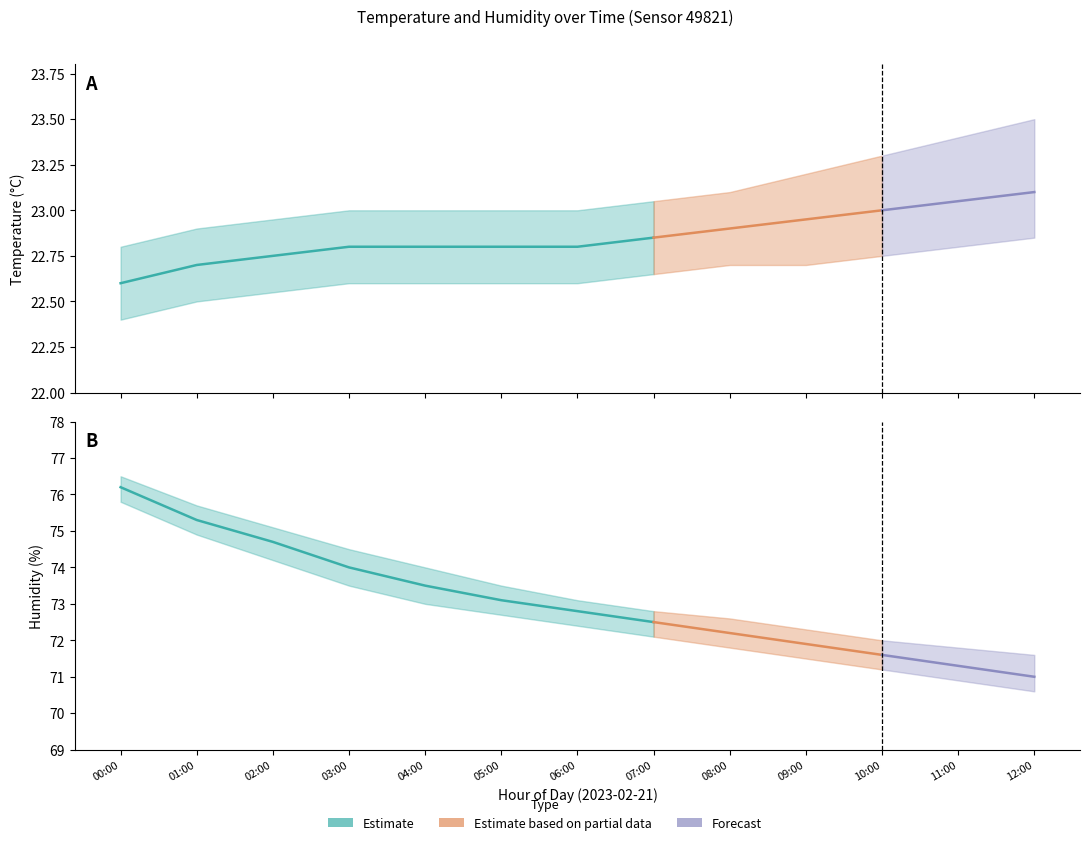

What is the maximum value for temperature_lower?

22.9